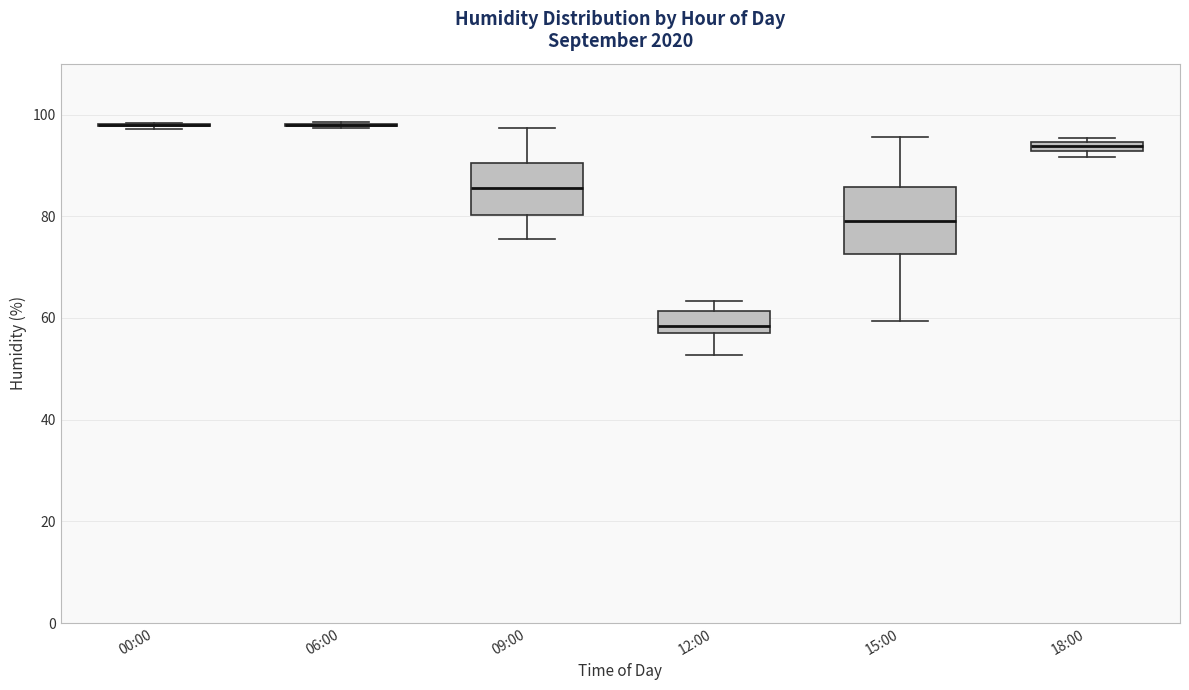

Where is the lower edge of the box for 18:00 on the y-axis? The values are not printed on the chart, so give them approximately, as read against the axis.

92